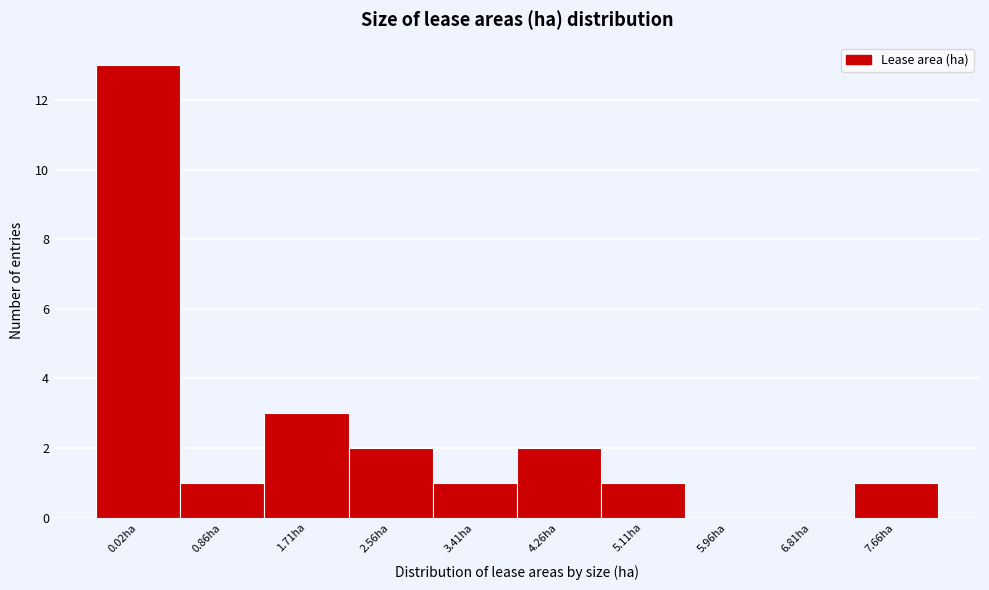

Reading left to right, transcribe all the data shown in this chart.

0.02ha=13	0.86ha=1	1.71ha=3	2.56ha=2	3.41ha=1	4.26ha=2	5.11ha=1	5.96ha=0	6.81ha=0	7.66ha=1